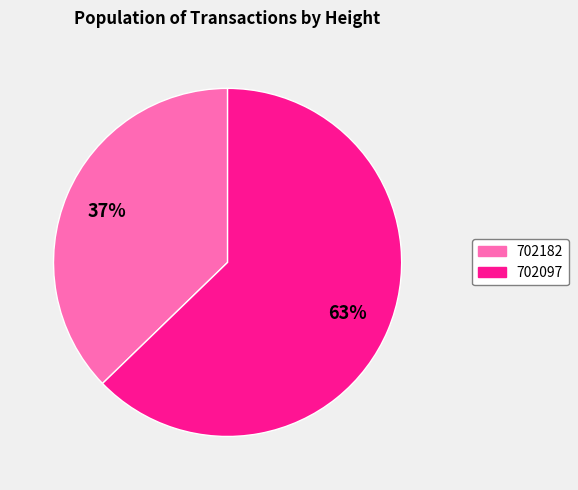

What is the ratio of the value at 702182 to the value at 702097?

0.6